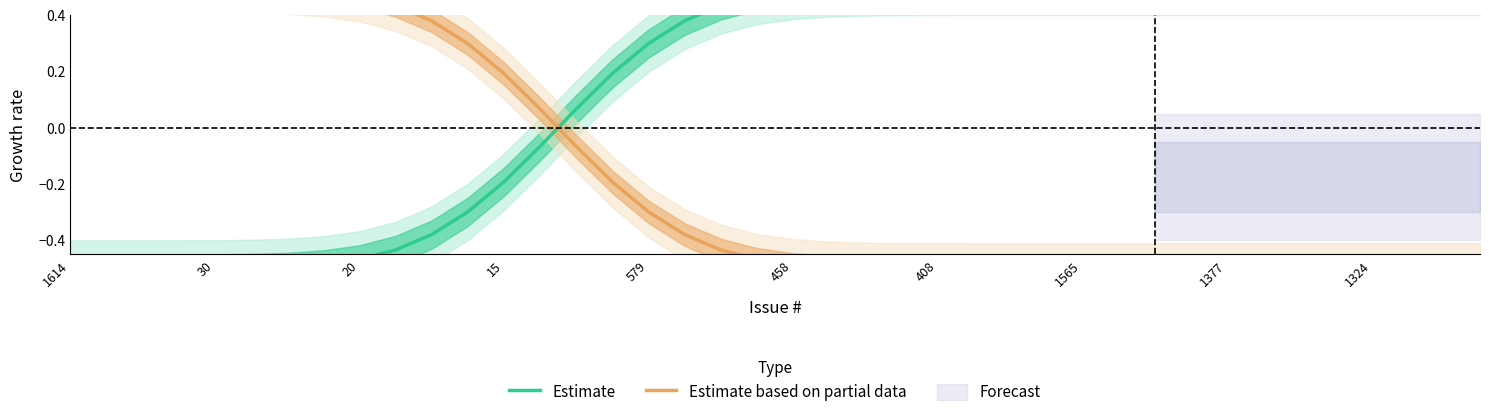

What is the label of the 1st point from the right?

39